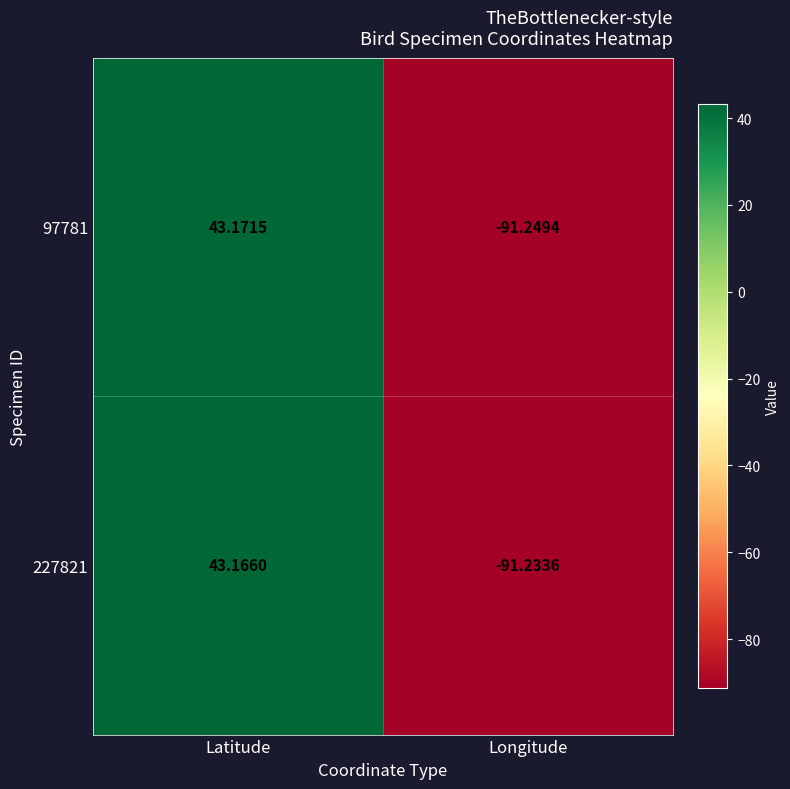

At which label does 97781 reach its peak?

Latitude